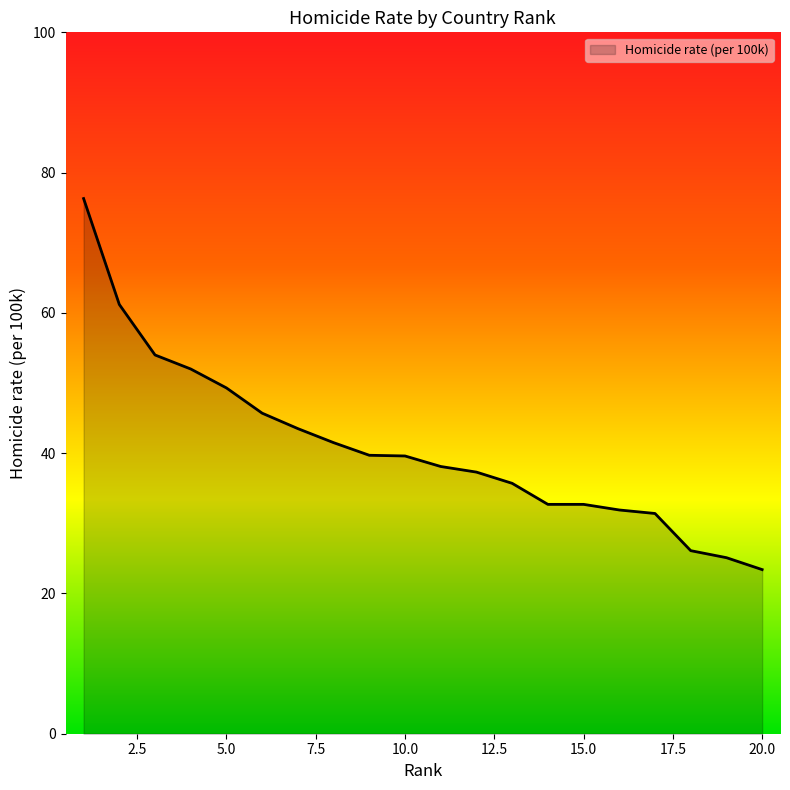

What is the smallest value displayed?

23.4